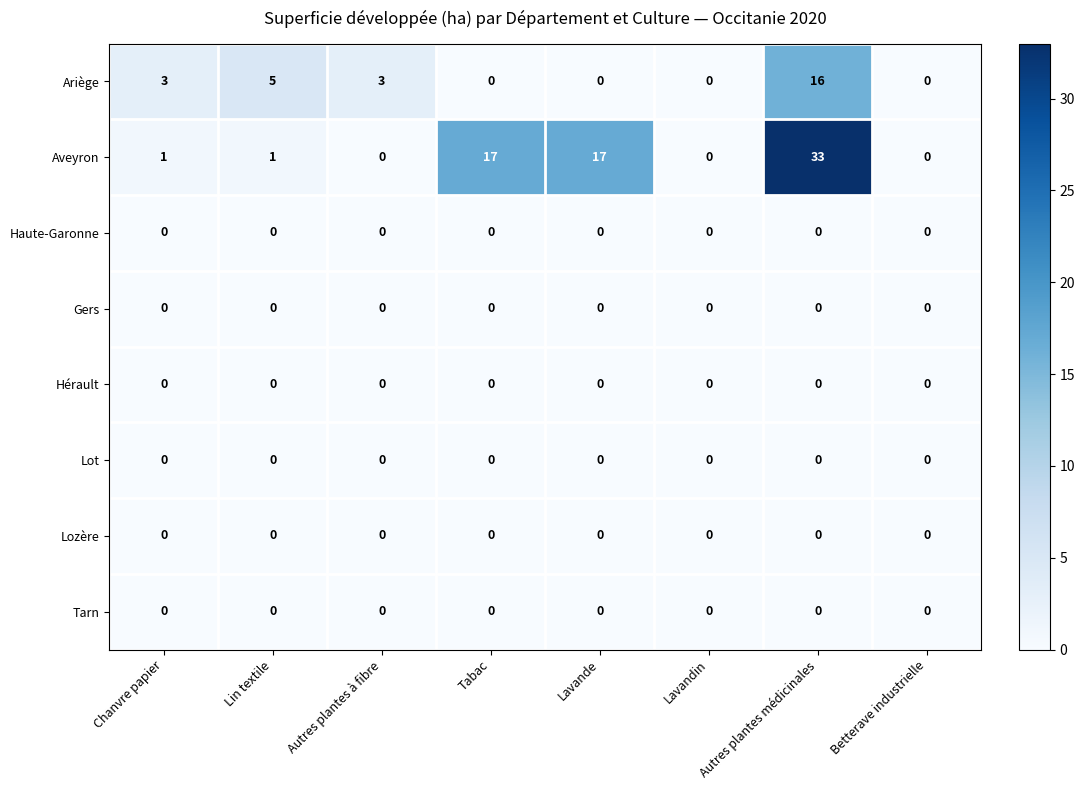

Which series has the largest total across all categories?

Aveyron